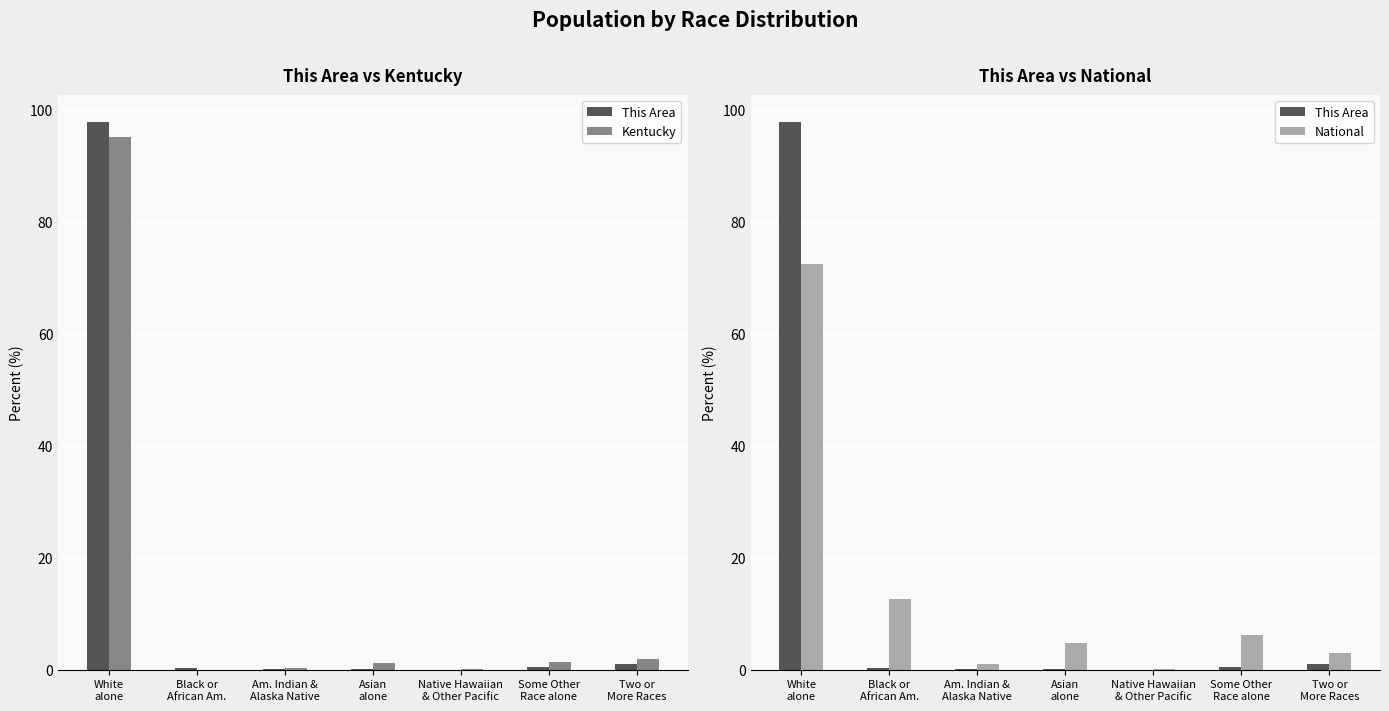

Which series has the largest total across all categories?

This Area